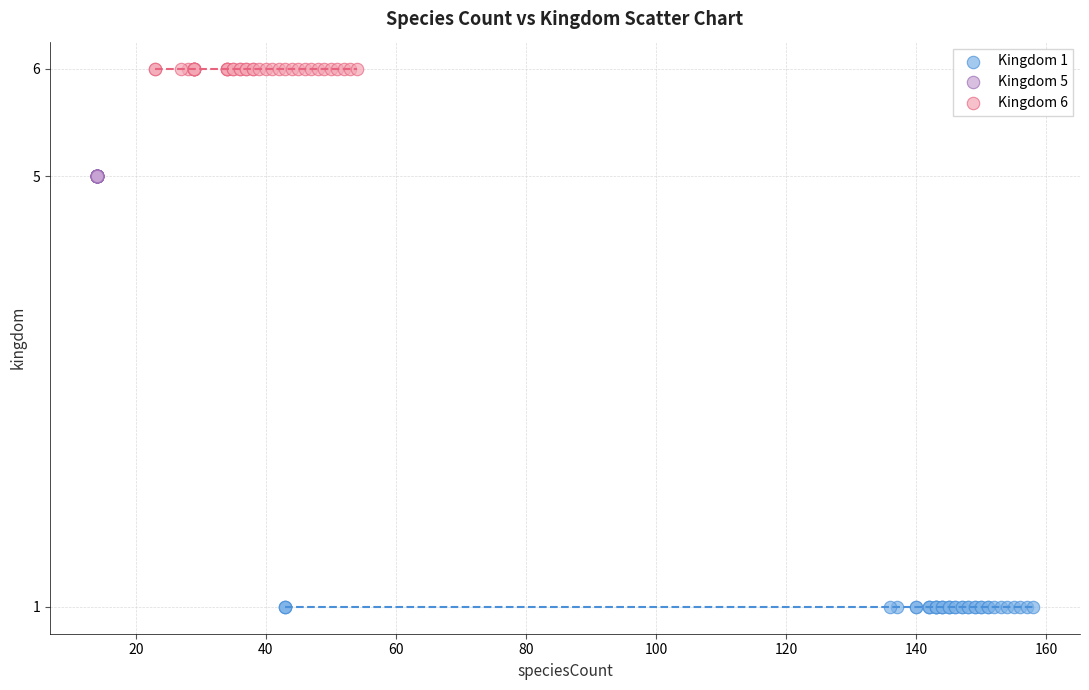

Which series contains the lowest Y value?

Kingdom 1